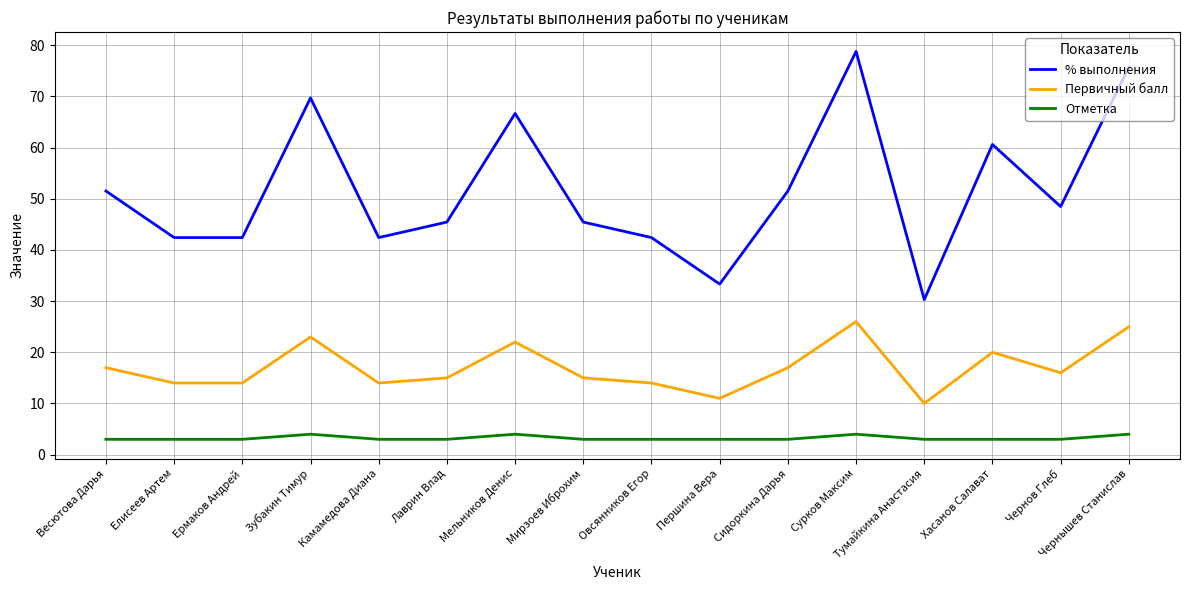

List the series in order of their peak value, highest first.

% выполнения, Первичный балл, Отметка